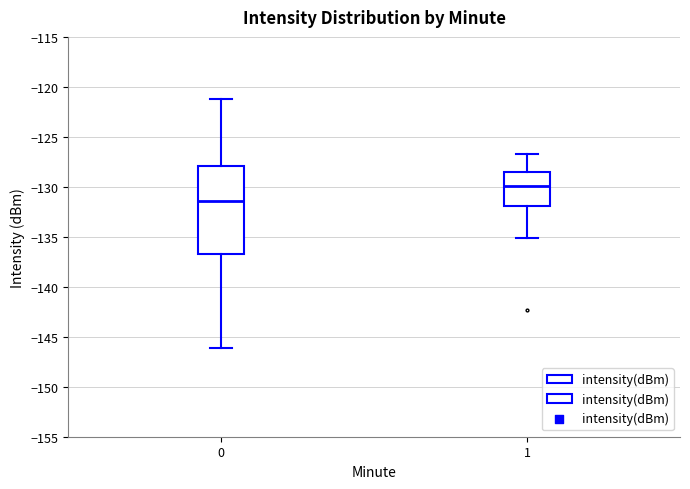

Reading left to right, read every box against the y-axis: the position of its median line, the range the box covers, and the ends of its whiskers. The values are not printed on the chart, so give them approximately, as read against the axis.

0: median -131.5, box -136.5 to -128.0, whiskers -146.0 to -121.0
1: median -130.0, box -132.0 to -128.5, whiskers -135.0 to -126.5